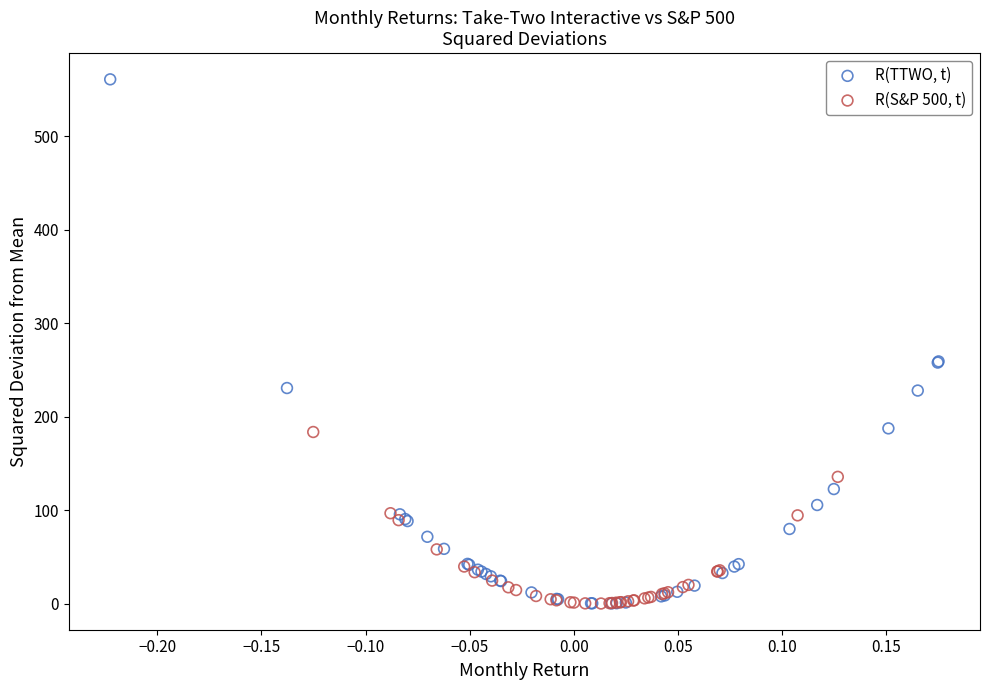

Which series has the largest Y range (max minus min)?

R(TTWO, t)